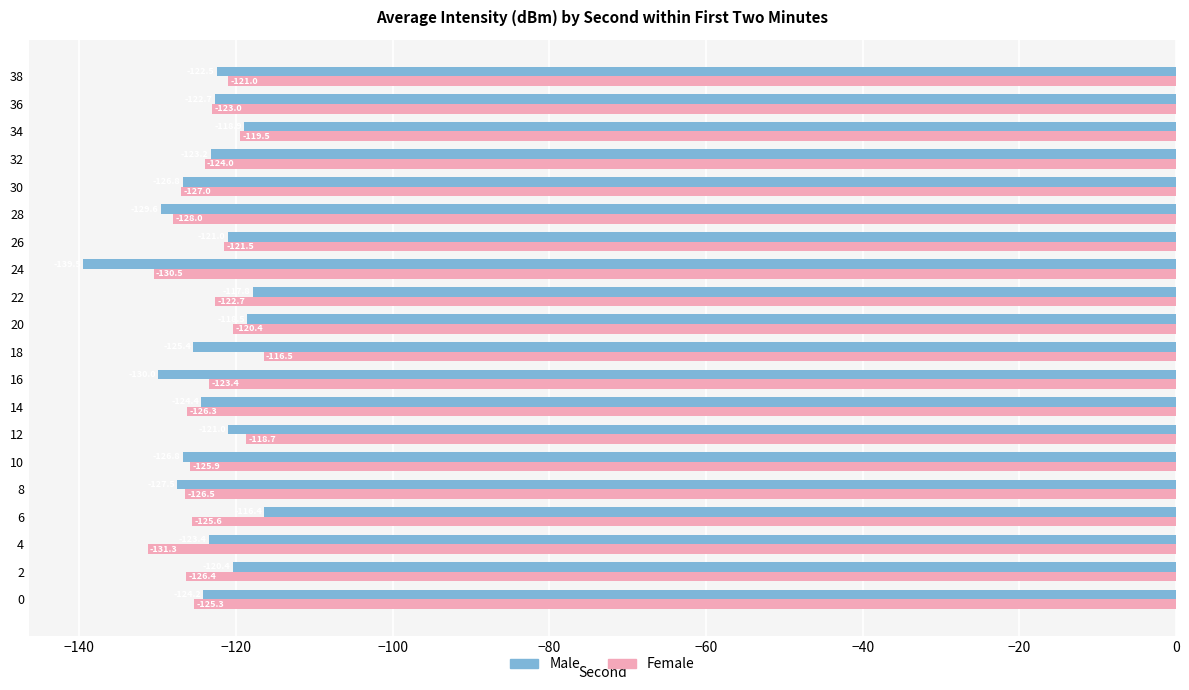

Is the value of Female at 34 greater than the value of Male at 26?

Yes